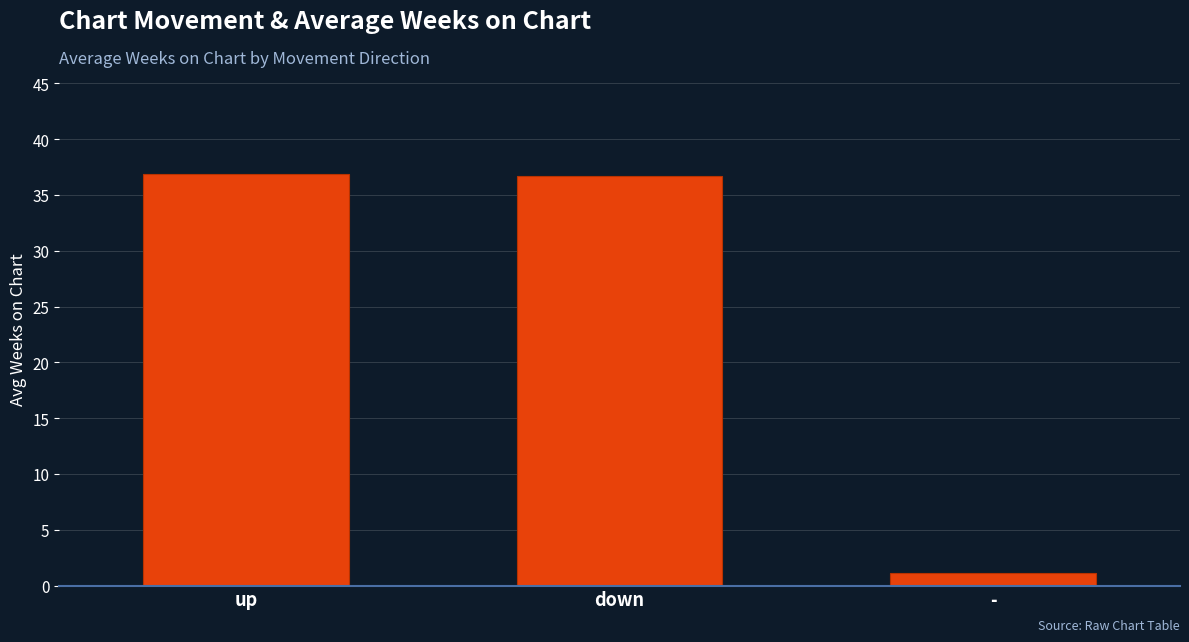

What is the sum of all values?

74.7